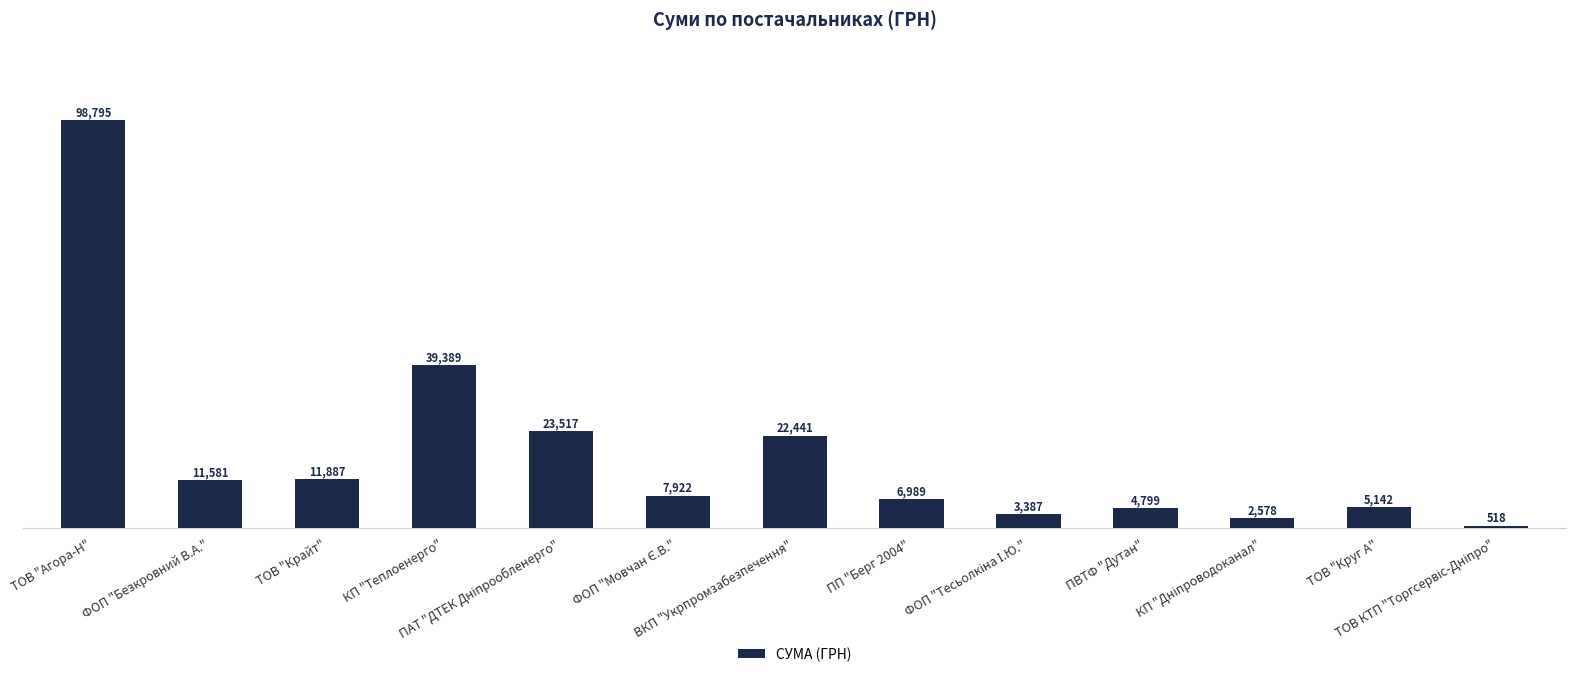

What is the maximum value shown in the chart?

98794.8